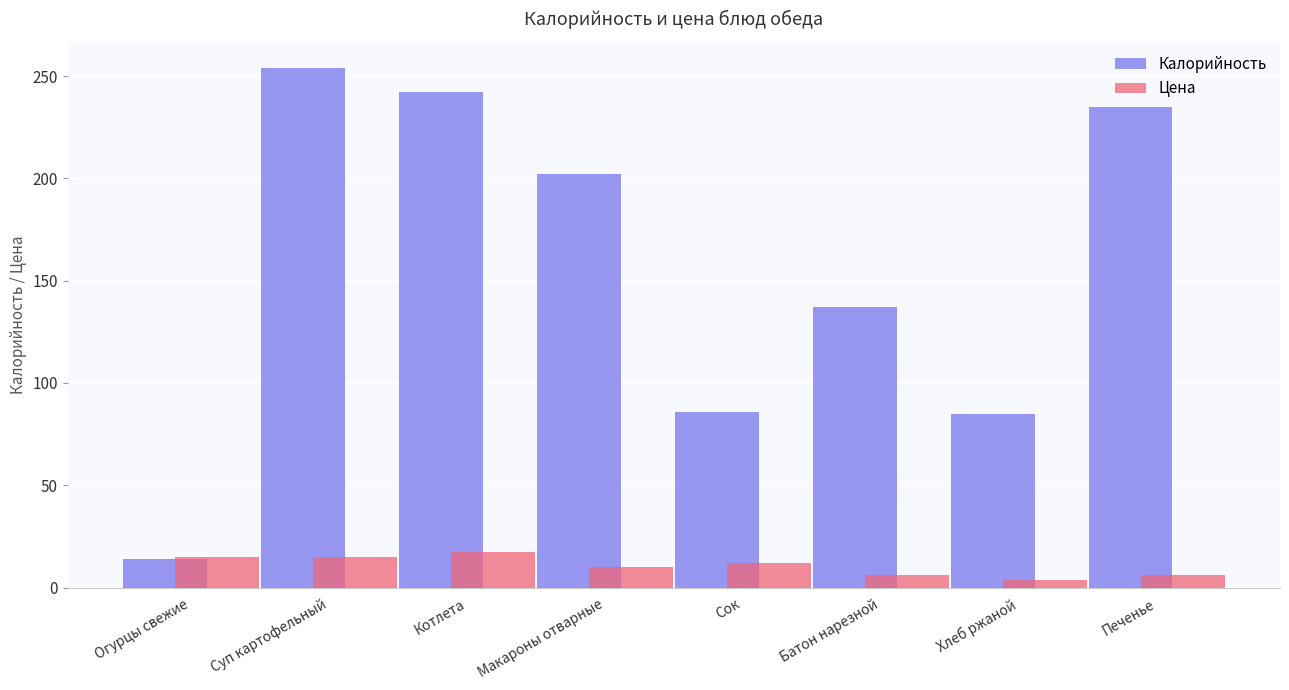

What is the smallest value displayed?

3.5